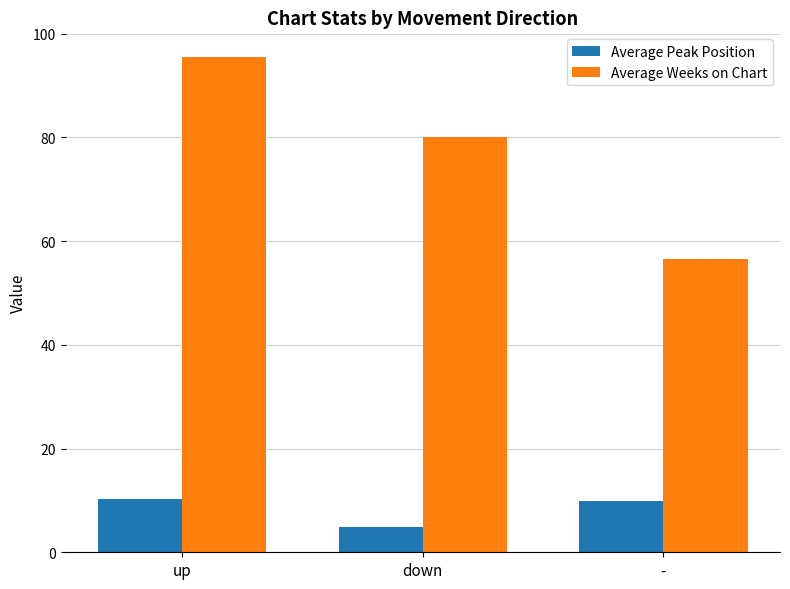

Rank the series by their maximum value, from lowest to highest.

Average Peak Position, Average Weeks on Chart